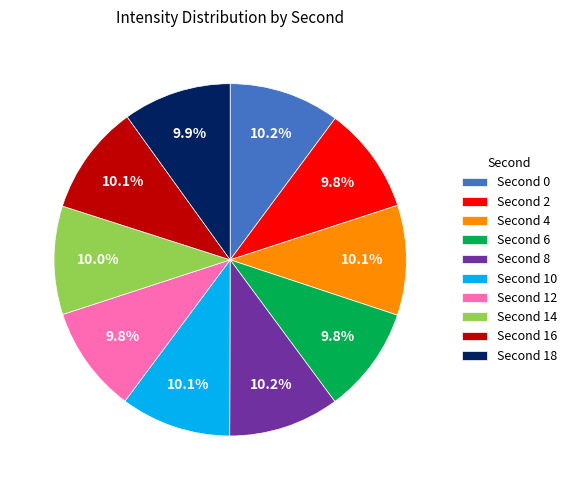

To the nearest percent, what is the average slice percentage?

10%